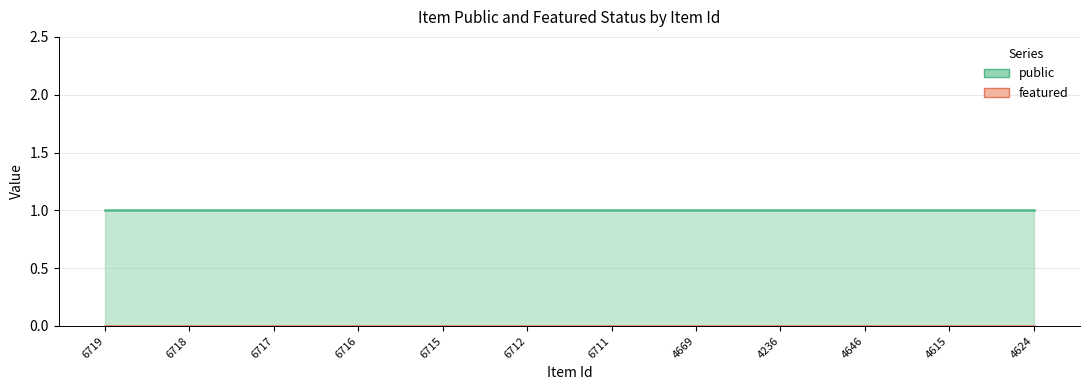

List the series in order of their overall mean, highest first.

public, featured